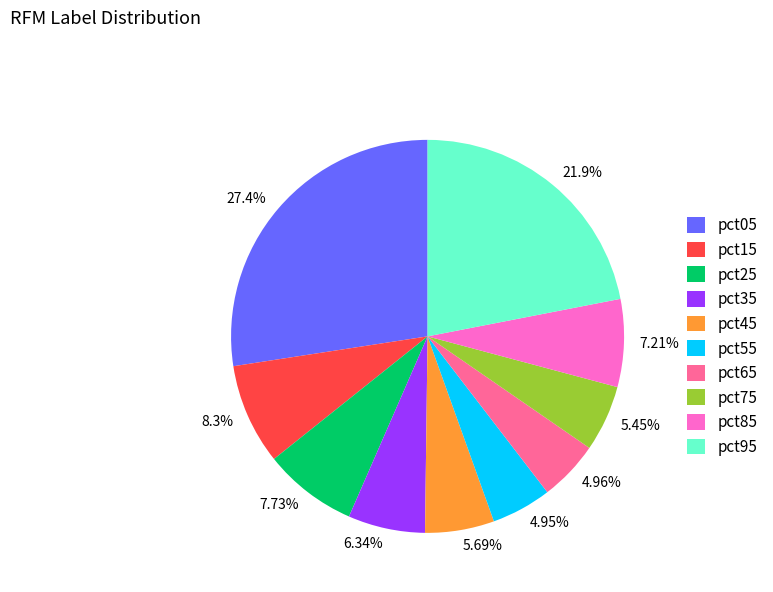

To the nearest percent, what percentage of the pie is pct05?

27%